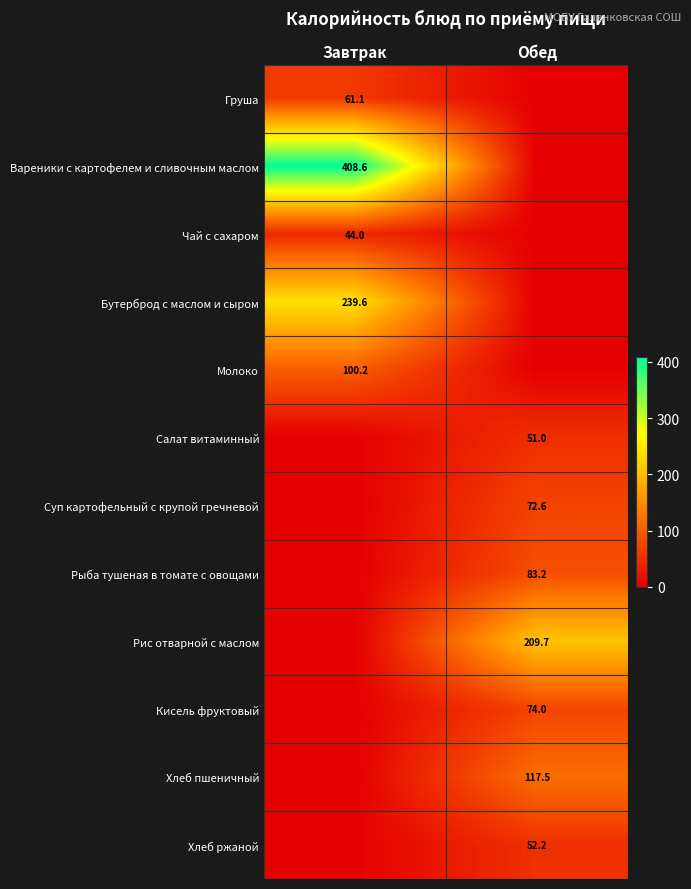

Which label corresponds to the largest value in the chart?

Завтрак